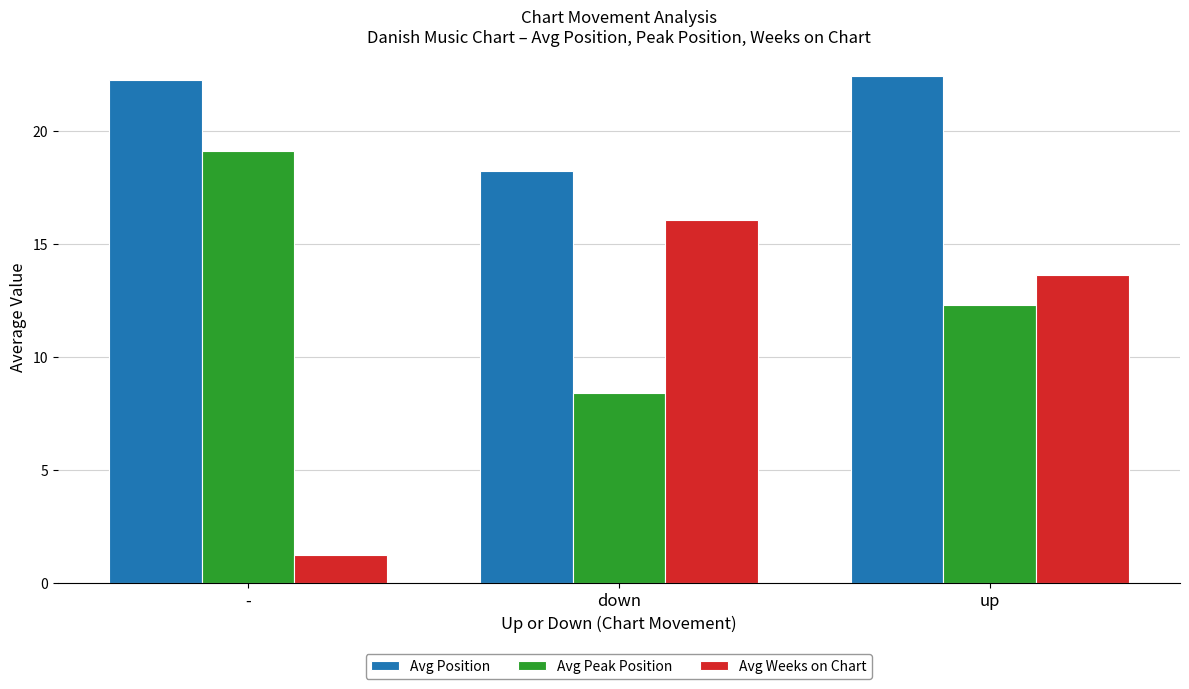

Which series has the largest total across all categories?

Avg Position